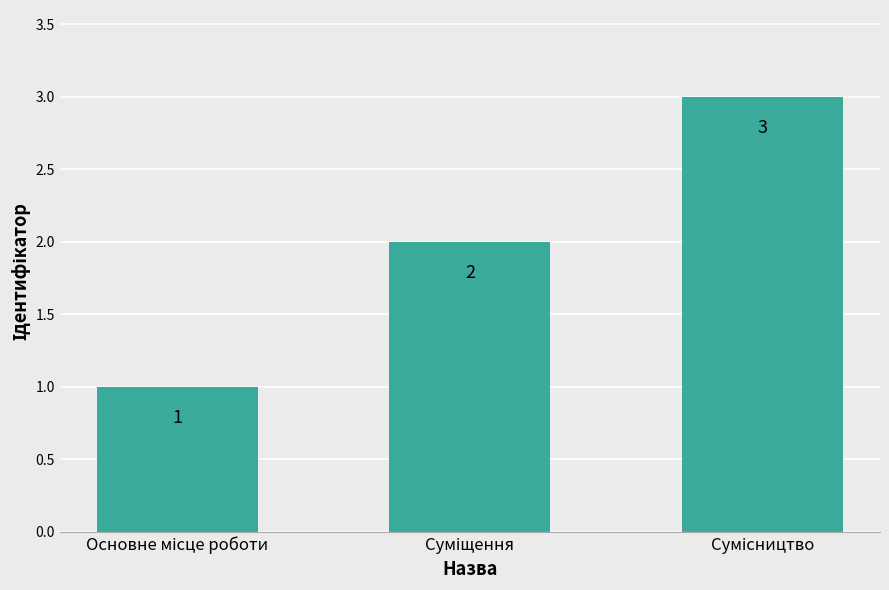

What is the maximum value shown in the chart?

3